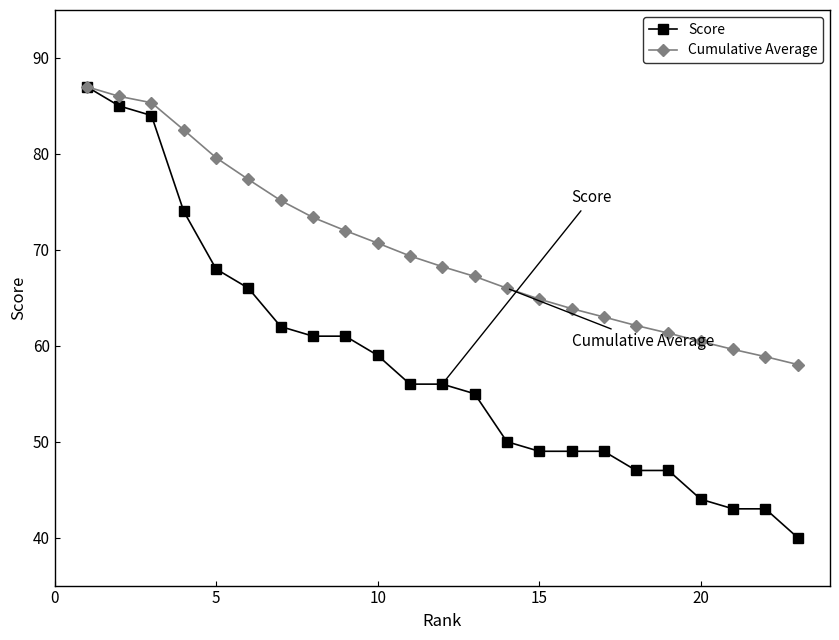

Which series has the largest range (max minus min)?

Score